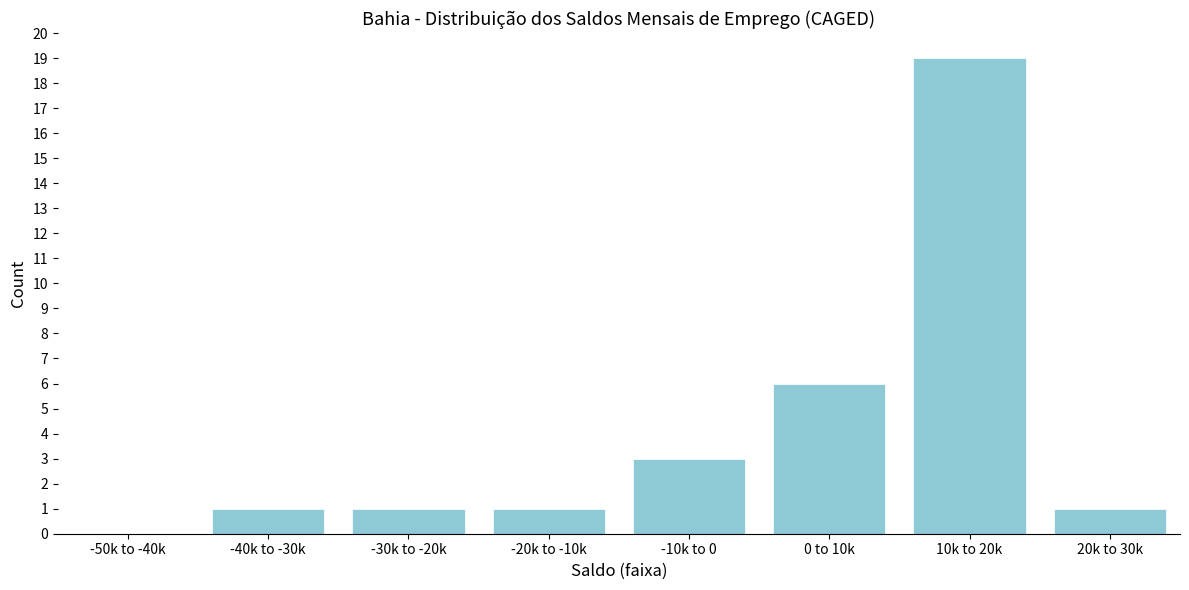

Reading left to right, list all the values displayed in this chart.

-50k to -40k=0	-40k to -30k=1	-30k to -20k=1	-20k to -10k=1	-10k to 0=3	0 to 10k=6	10k to 20k=19	20k to 30k=1